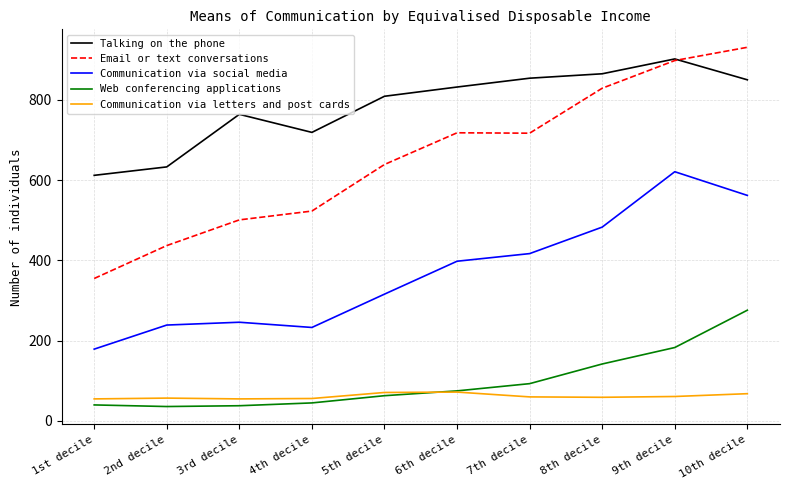

What is the average value of the Communication via social media series?

369